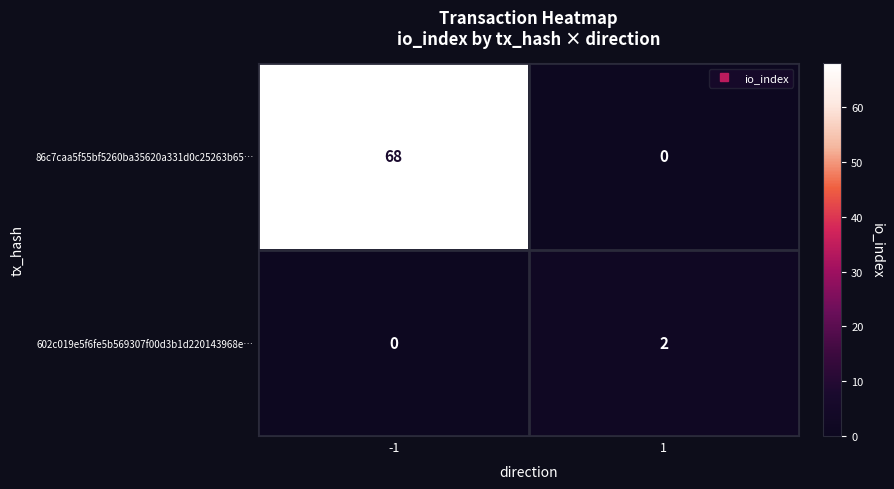

What is the total value across all series at -1?

68